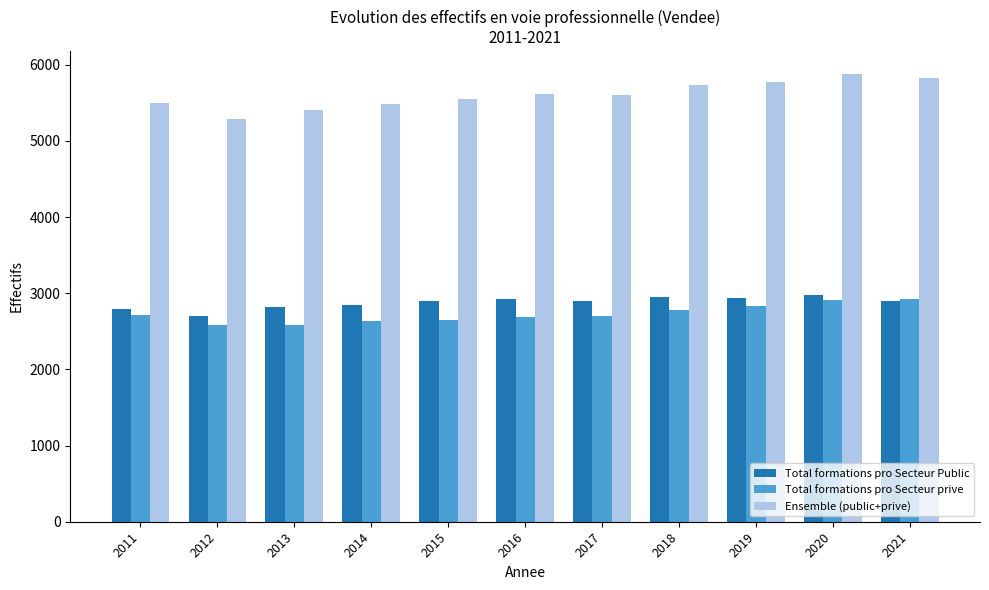

What is the value of the Total formations pro Secteur Public bar at the 4th from the left?

2849